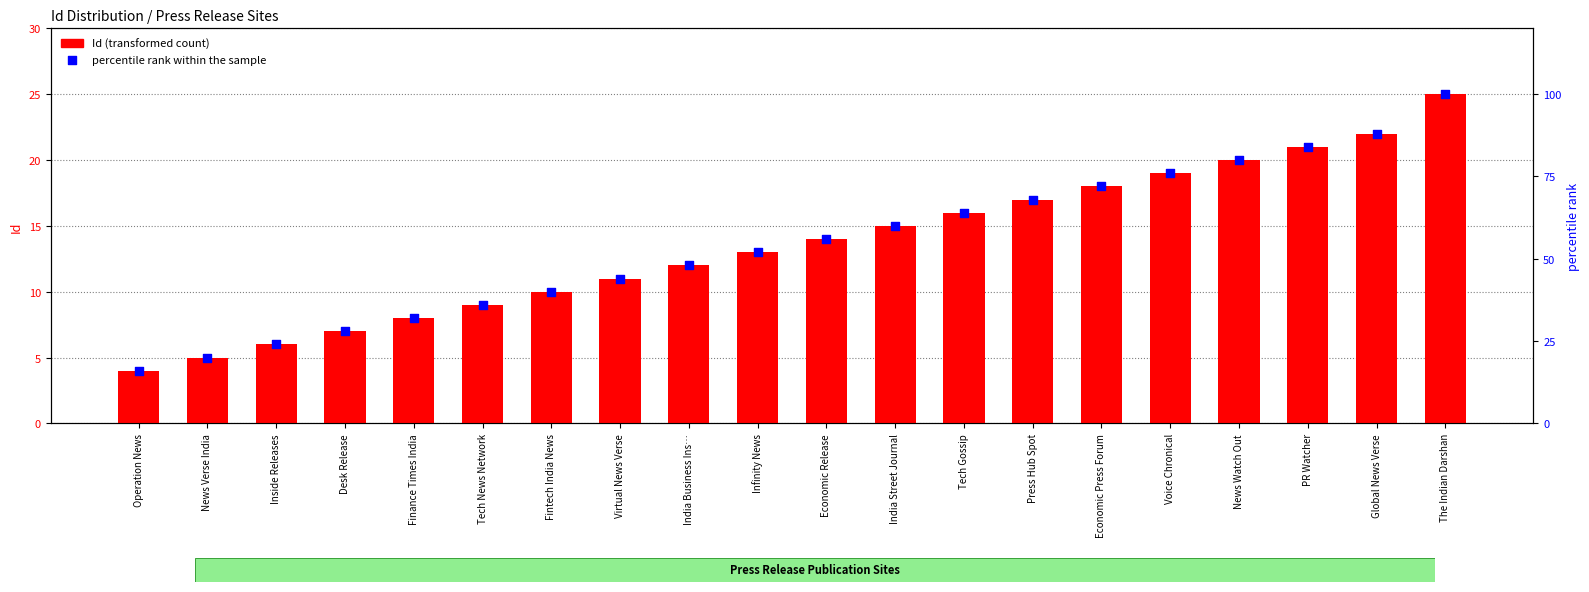

At which category is the sum across all series the highest?

The Indian Darshan